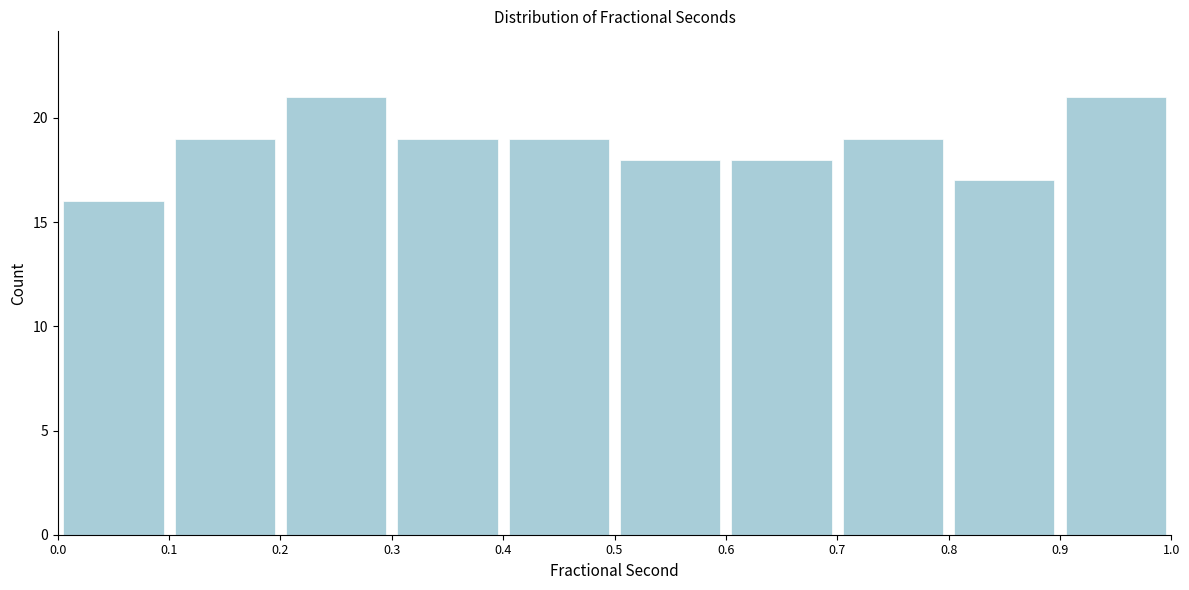

Reading left to right, transcribe this chart: for each bar, give the range it covers on the x-axis and its height. The values are not printed on the chart, so give them approximately, as read against the axis.

0.0 to 0.1: 16
0.1 to 0.2: 19
0.2 to 0.3: 21
0.3 to 0.4: 19
0.4 to 0.5: 19
0.5 to 0.6: 18
0.6 to 0.7: 18
0.7 to 0.8: 19
0.8 to 0.9: 17
0.9 to 1.0: 21